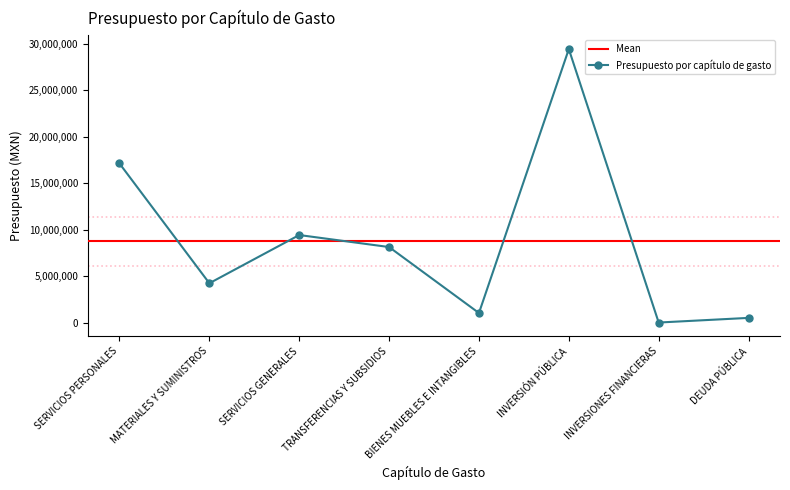

Where is the data nearest to the value 14723788?

SERVICIOS PERSONALES